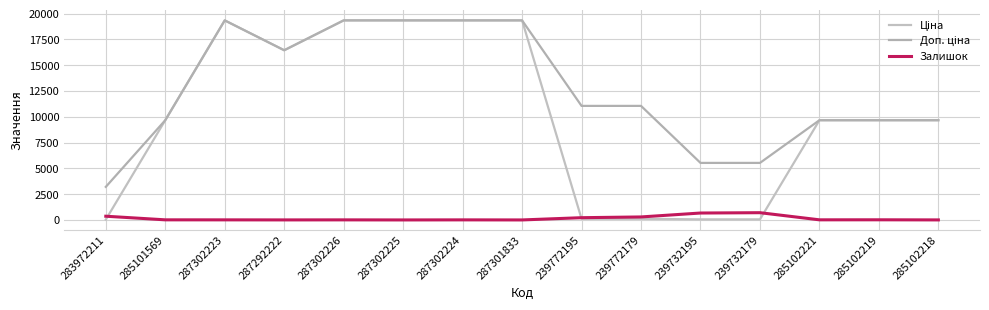

What is the difference between the maximum and minimum values in the Доп. ціна series?

16138.1